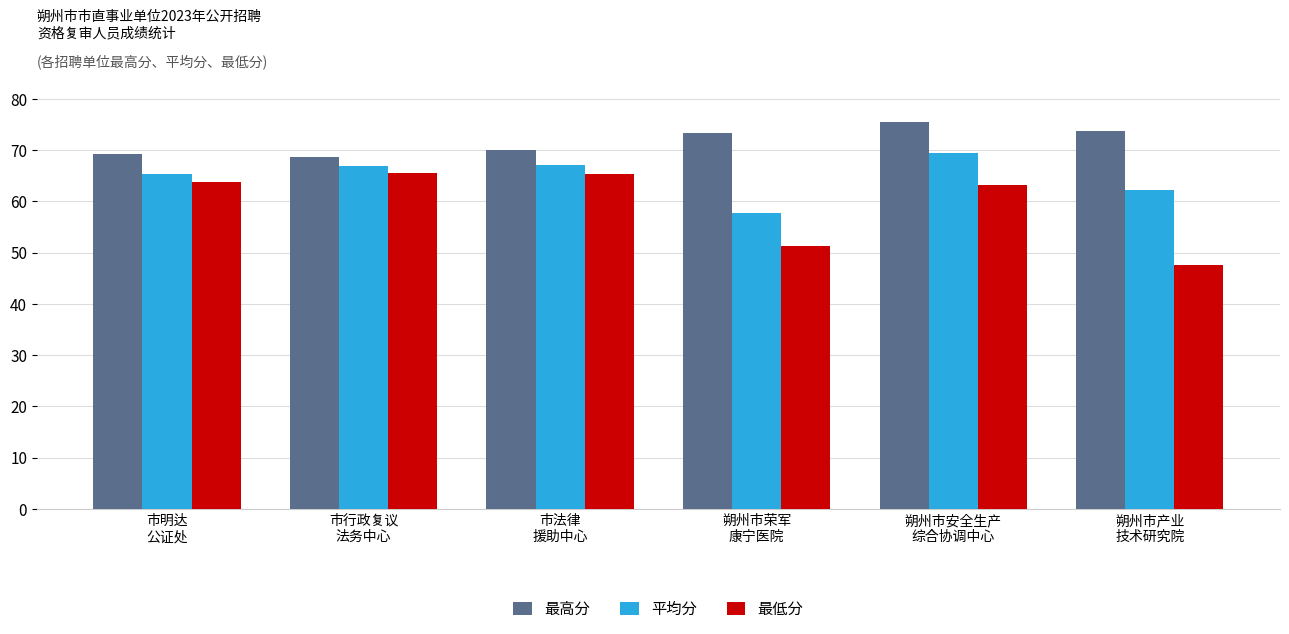

List the series in order of their peak value, lowest first.

最低分, 平均分, 最高分